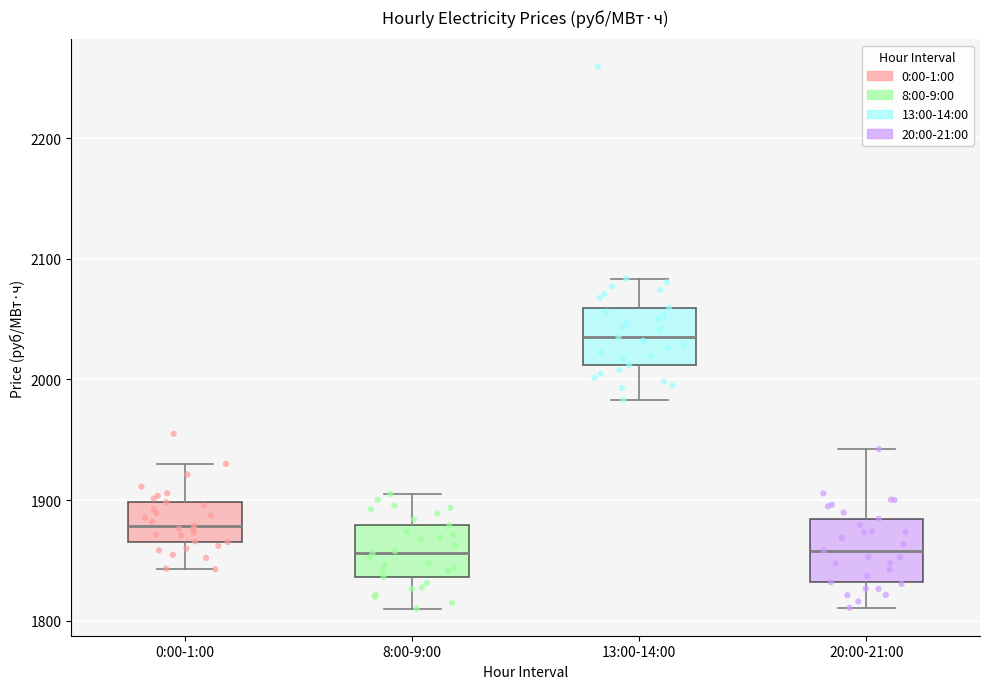

Where does the median line of the box for 0:00-1:00 sit on the y-axis? The values are not printed on the chart, so give them approximately, as read against the axis.

1880